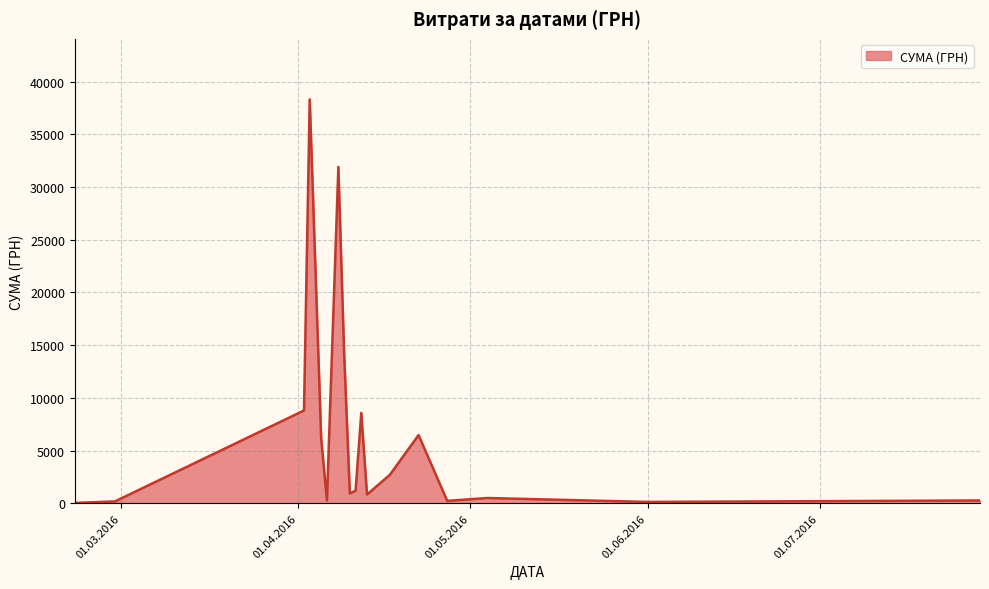

What is the difference between the maximum and minimum values?

38264.5